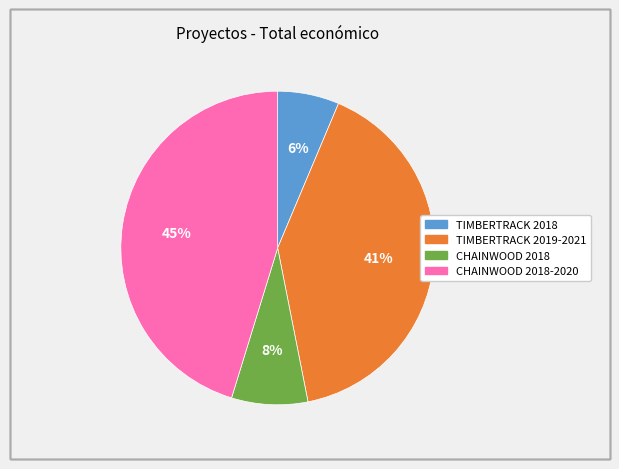

Does any single category account for the majority?

No